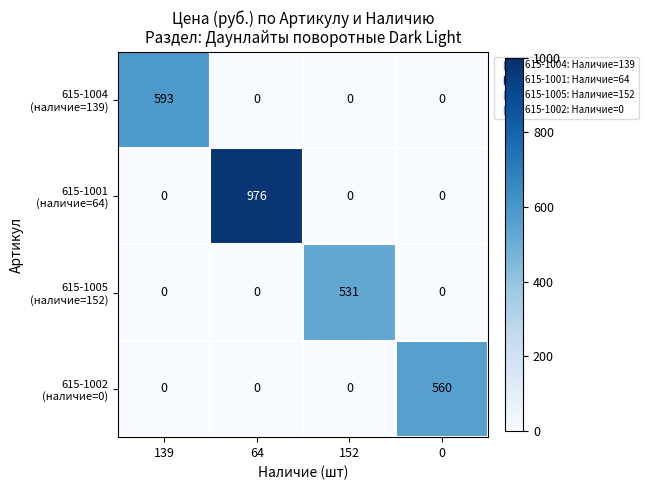

What is the spread (max minus min) of values at 0?

560